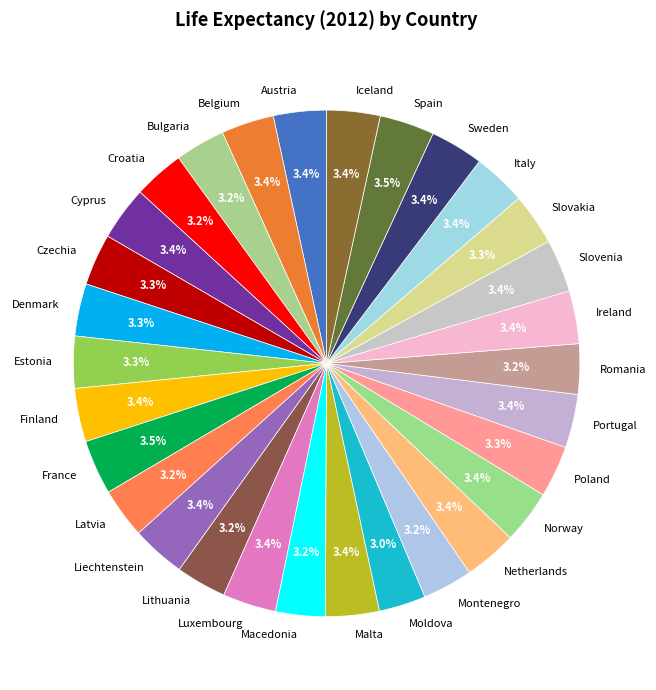

Does Austria represent more than half of the total?

No